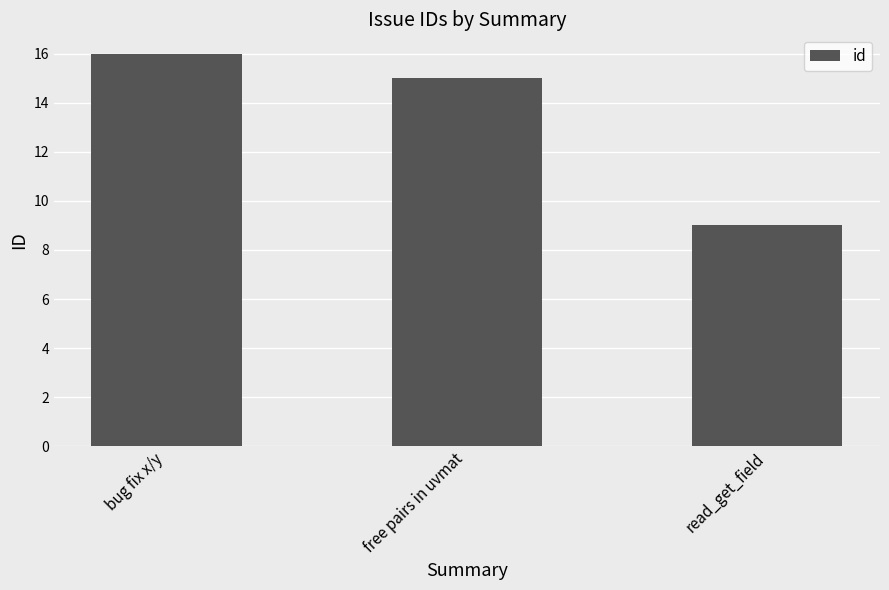

What value does the data have at bug fix x/y?

16